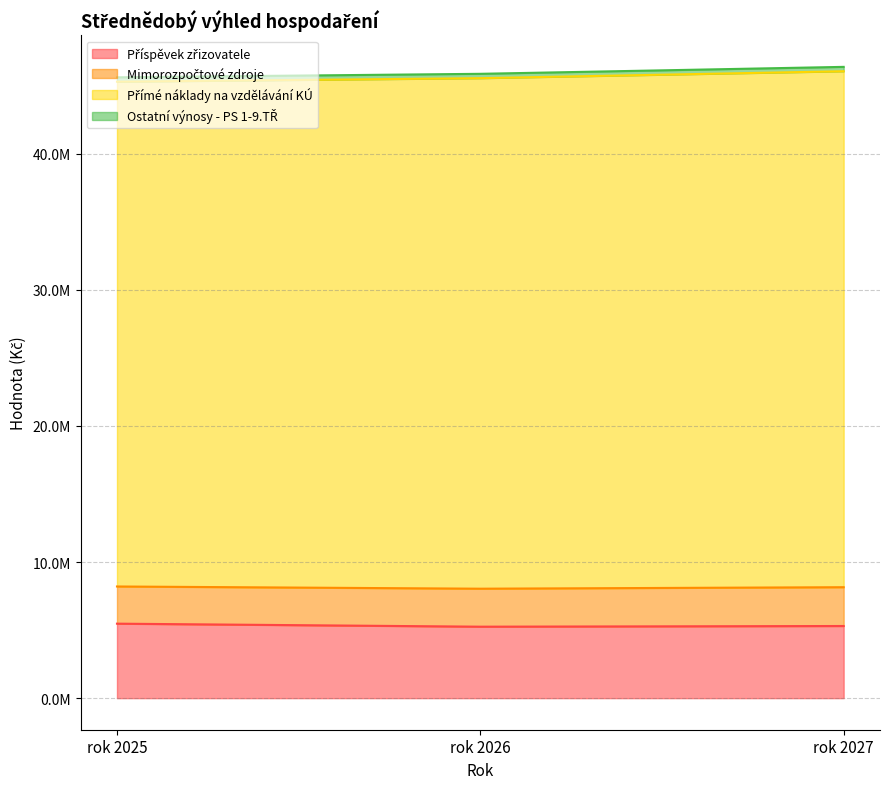

Where is Příspěvek zřizovatele nearest to the value 5360908?

rok 2027